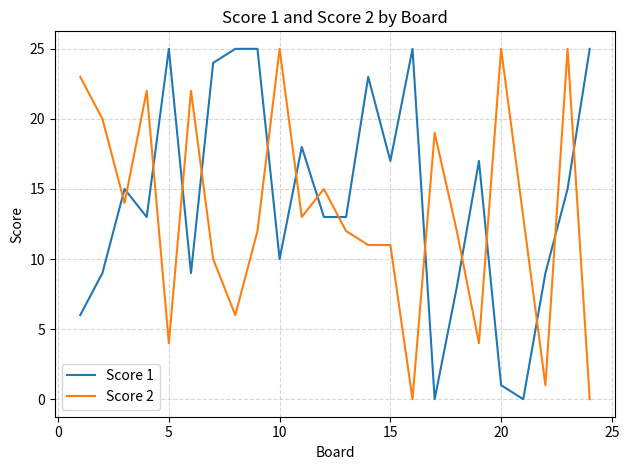

What is the highest value of the Score 2 series?

25